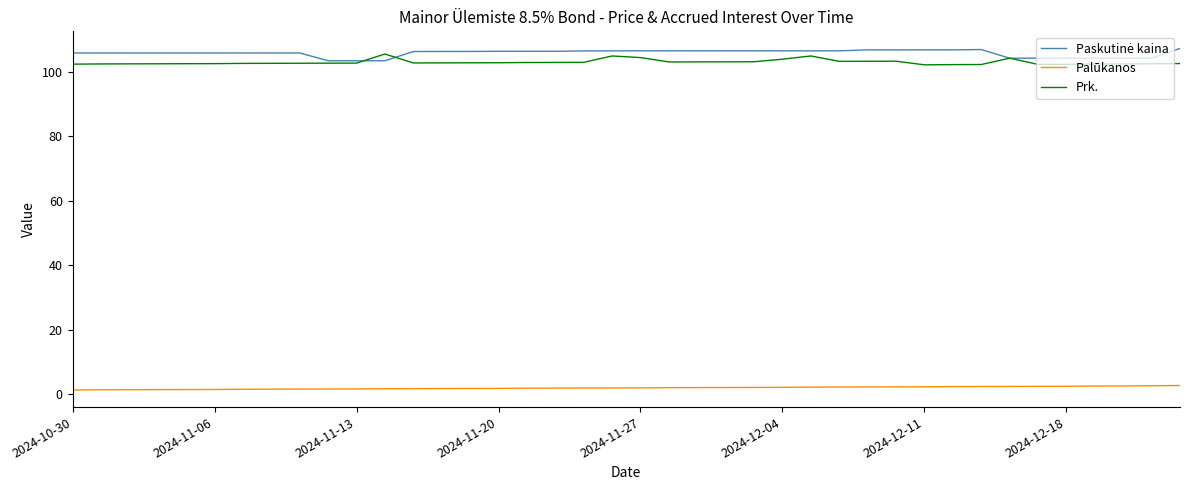

What is the lowest value of the Prk. series?

102.2